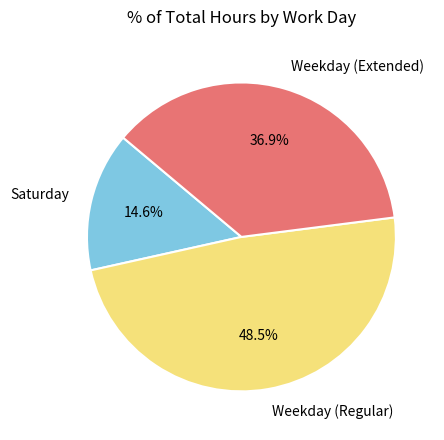

To the nearest percent, what is the difference between the largest and smallest slice percentages?

34%